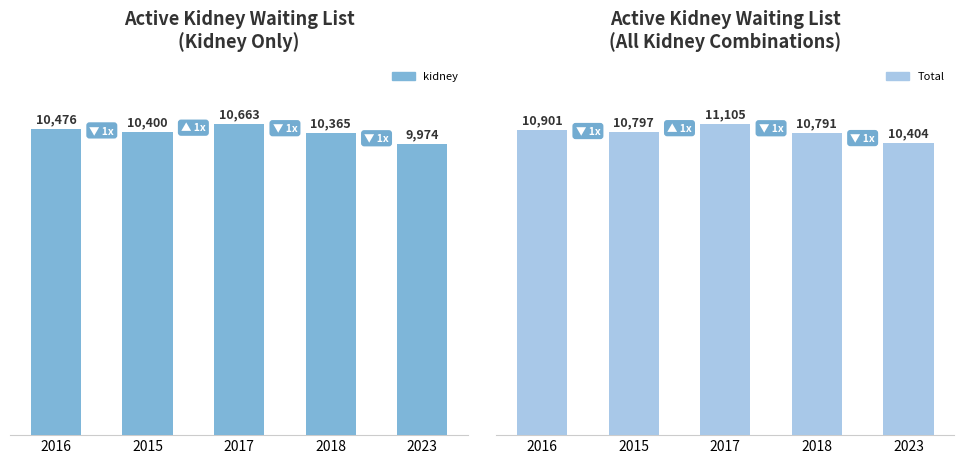

Which label corresponds to the largest value in the chart?

2017